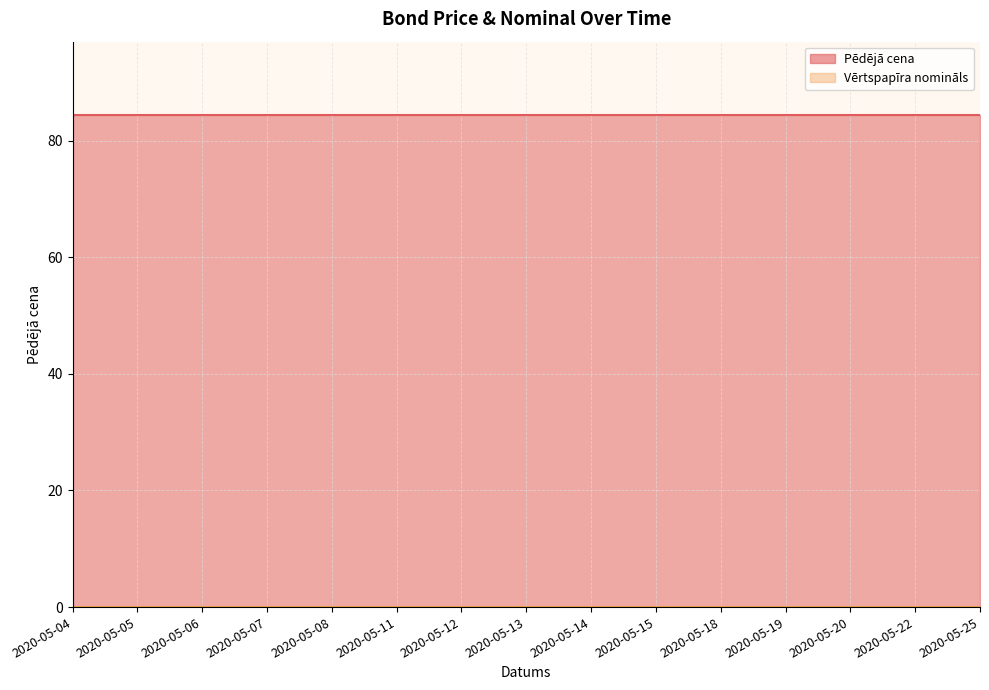

True or false: Vērtspapīra nomināls (line) and Pēdējā cena (line) intersect in this chart.

False